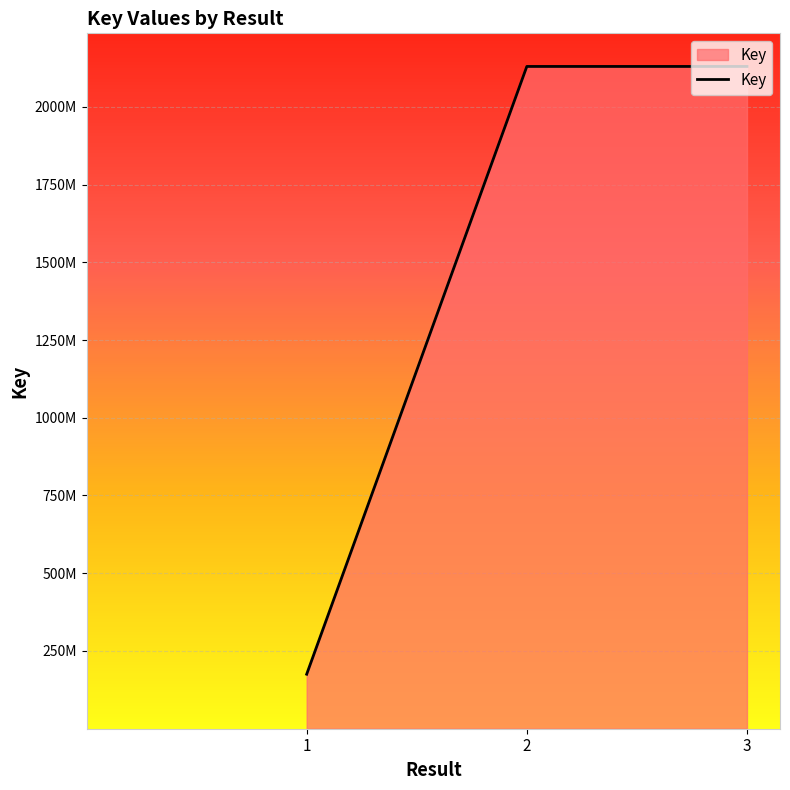

What is the value of the 2nd point from the left?

2129750085